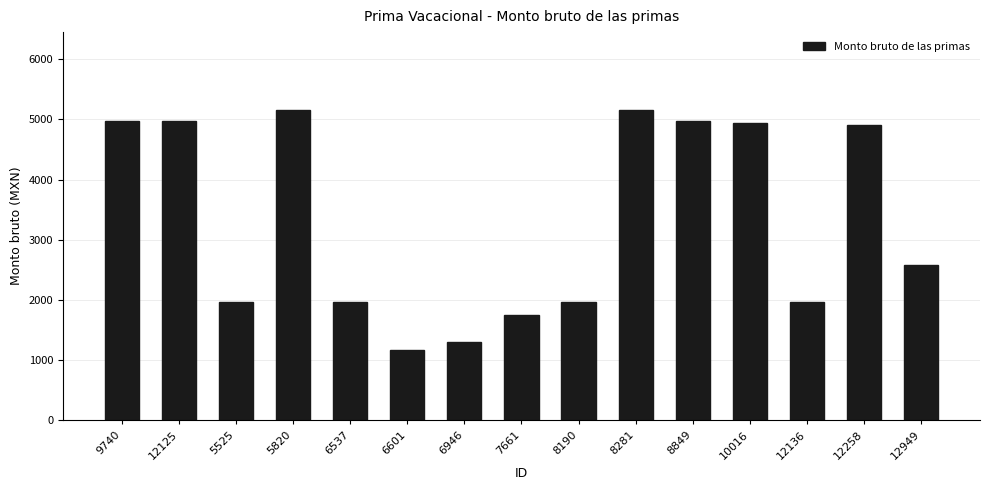

What is the label of the 14th bar from the right?

12125